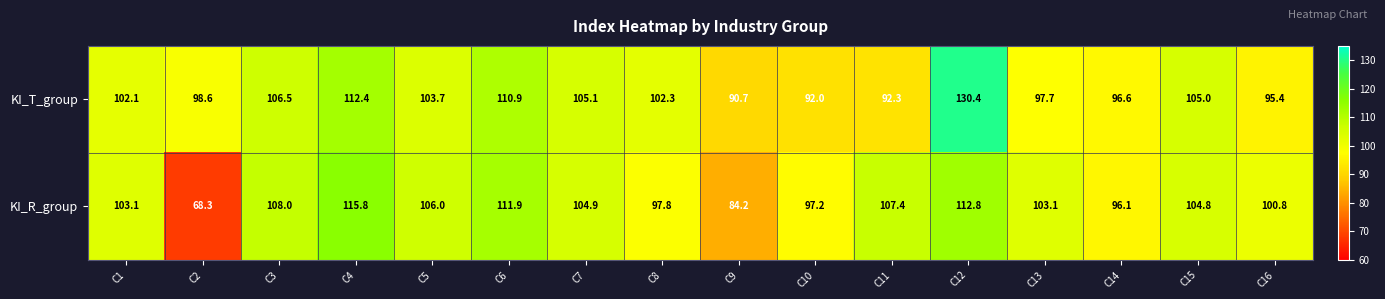

What is the greatest value displayed?

130.4